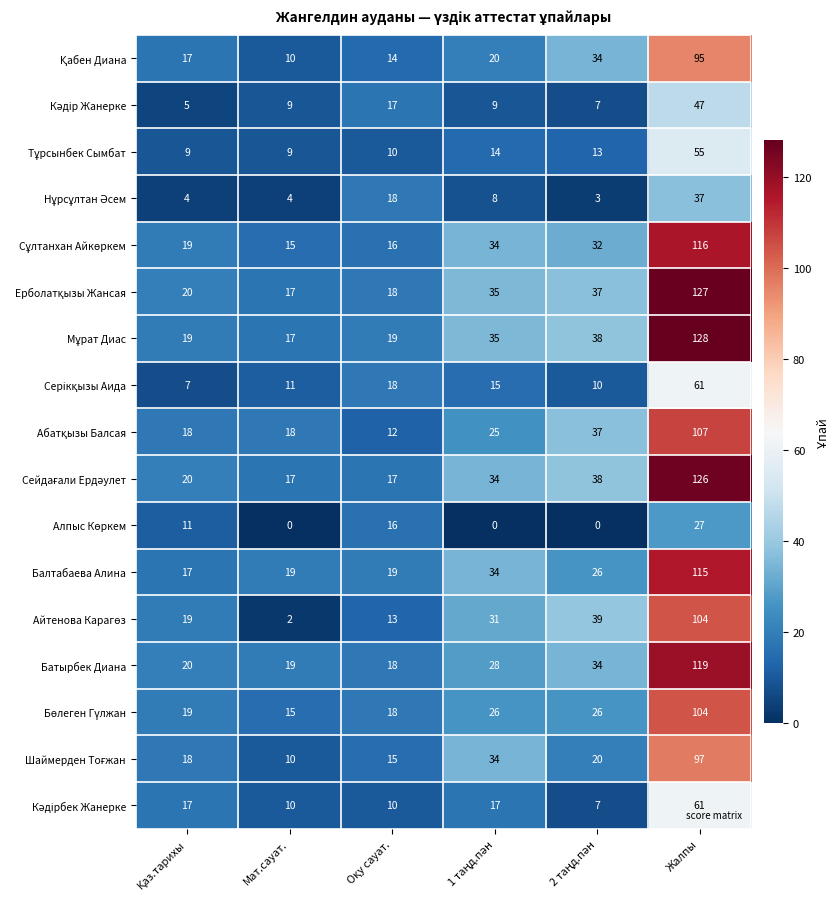

What is the difference between the second highest and second lowest values in the Балтабаева Алина series?

15